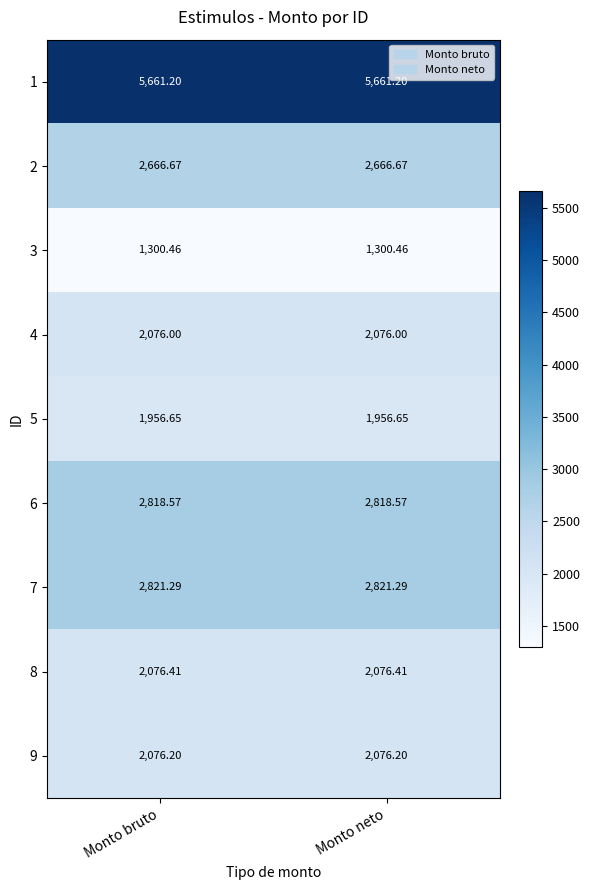

Rank the series by their maximum value, from lowest to highest.

3, 5, 4, 9, 8, 2, 6, 7, 1